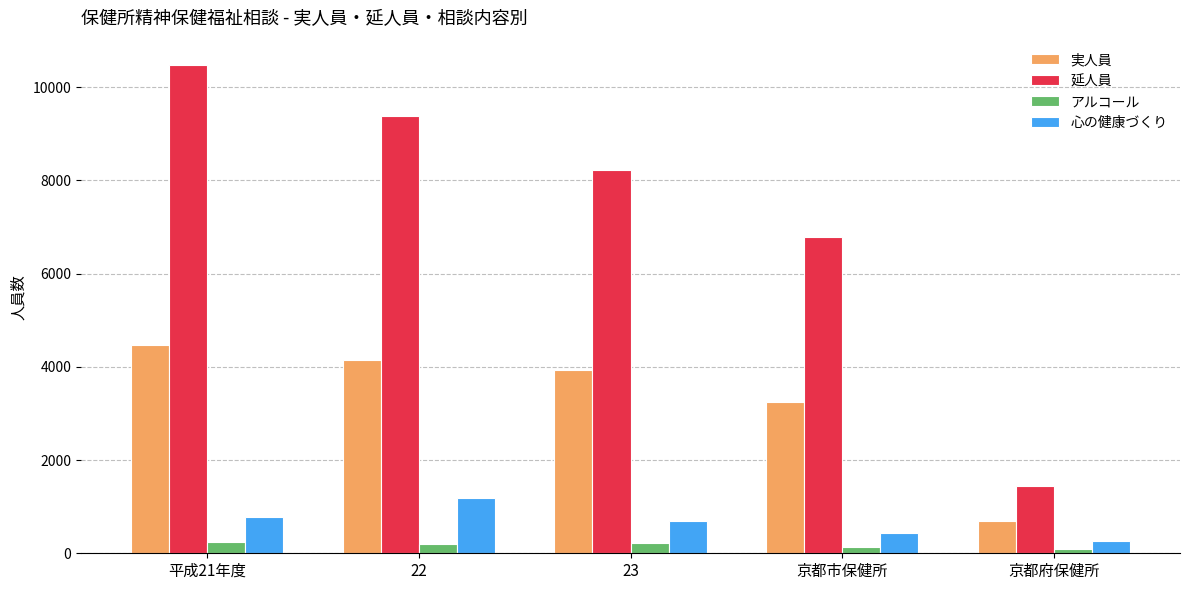

What is the maximum value shown in the chart?

10471